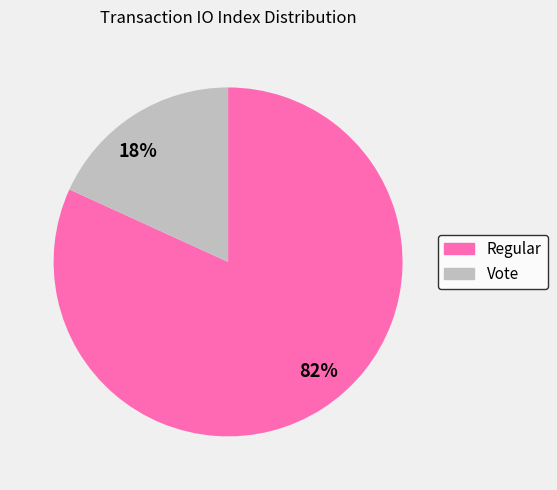

Combined, do 18% and 82% account for over 50%?

Yes